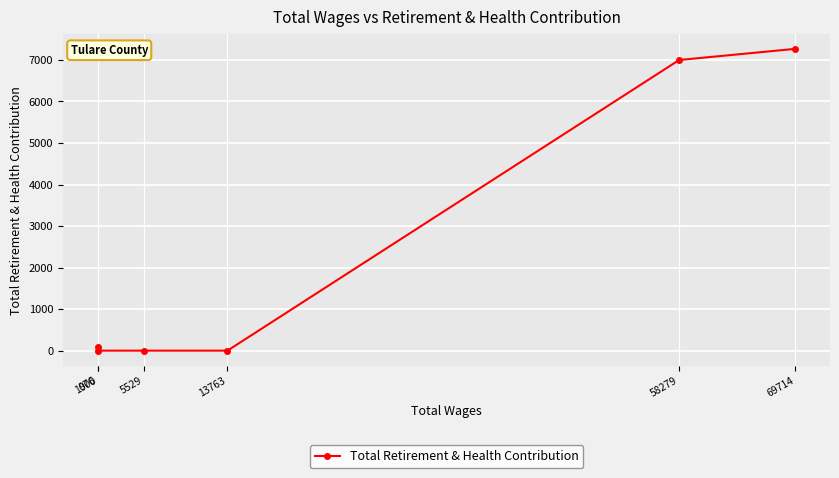

List the labels in order of value, largest first.

69714, 58279, 976, 13763, 5529, 1000